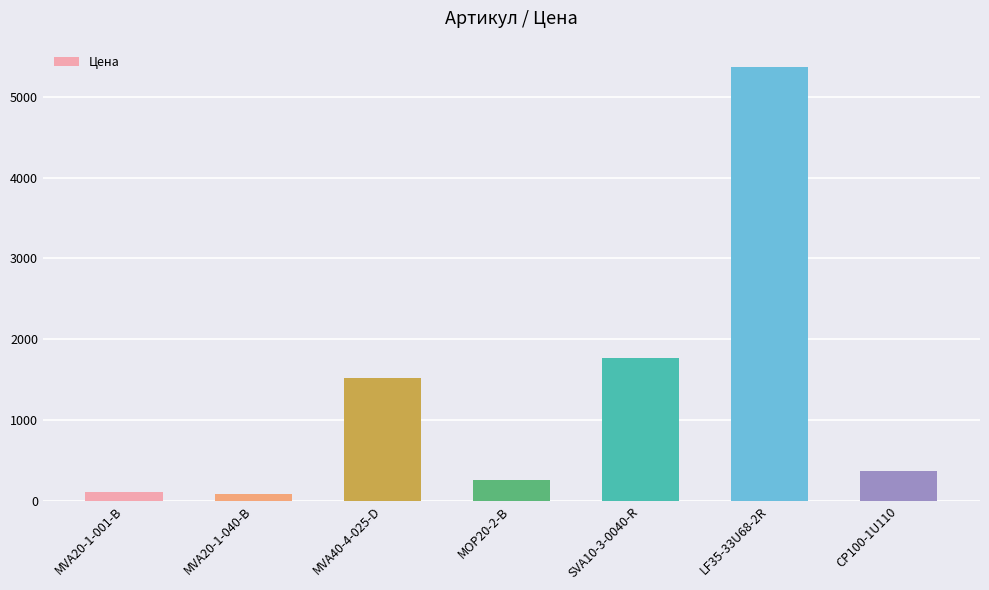

What is the label of the 5th bar from the right?

MVA40-4-025-D